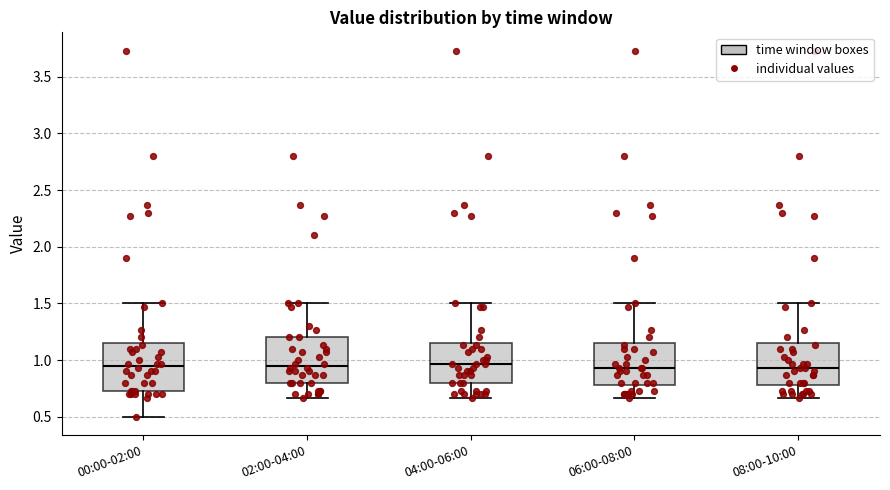

Where does the median line of the box for 06:00-08:00 sit on the y-axis? The values are not printed on the chart, so give them approximately, as read against the axis.

0.95